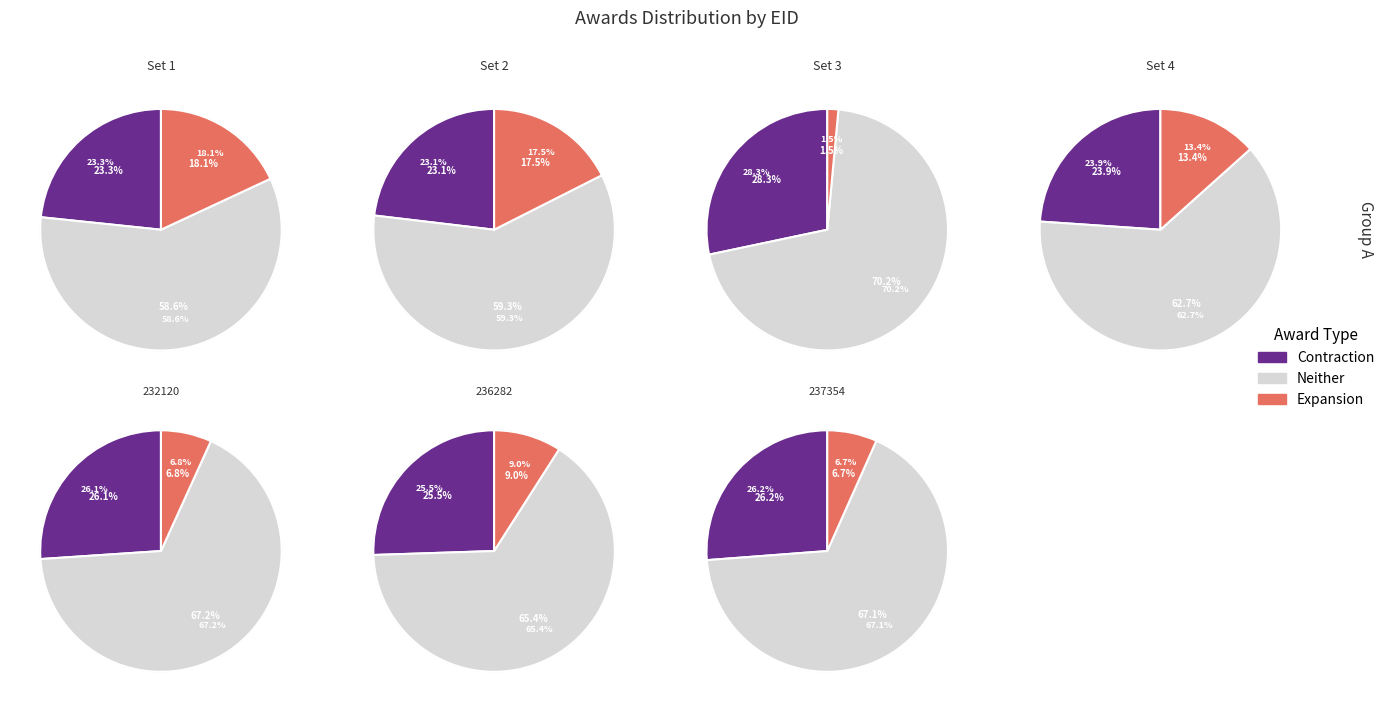

Is the sum of 236282 and 232120 greater than half?

No